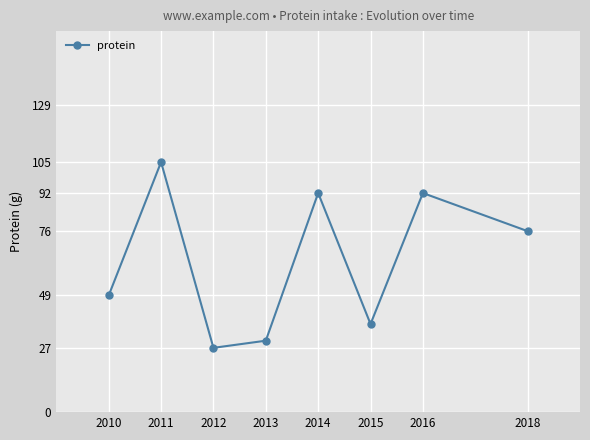

The value at 2018 is 27. True or false?

False